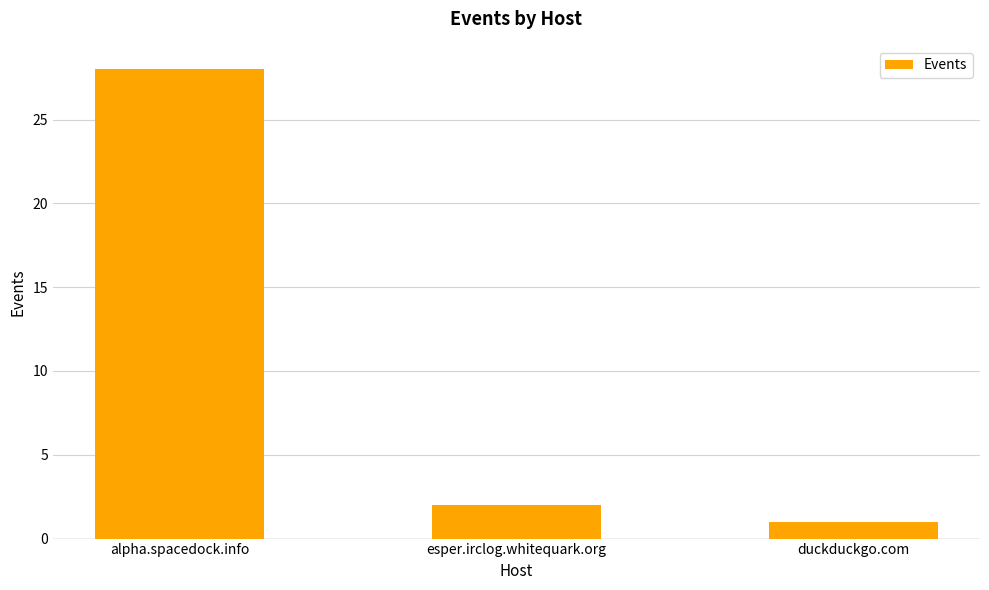

Reading left to right, list all the values displayed in this chart.

alpha.spacedock.info=28	esper.irclog.whitequark.org=2	duckduckgo.com=1